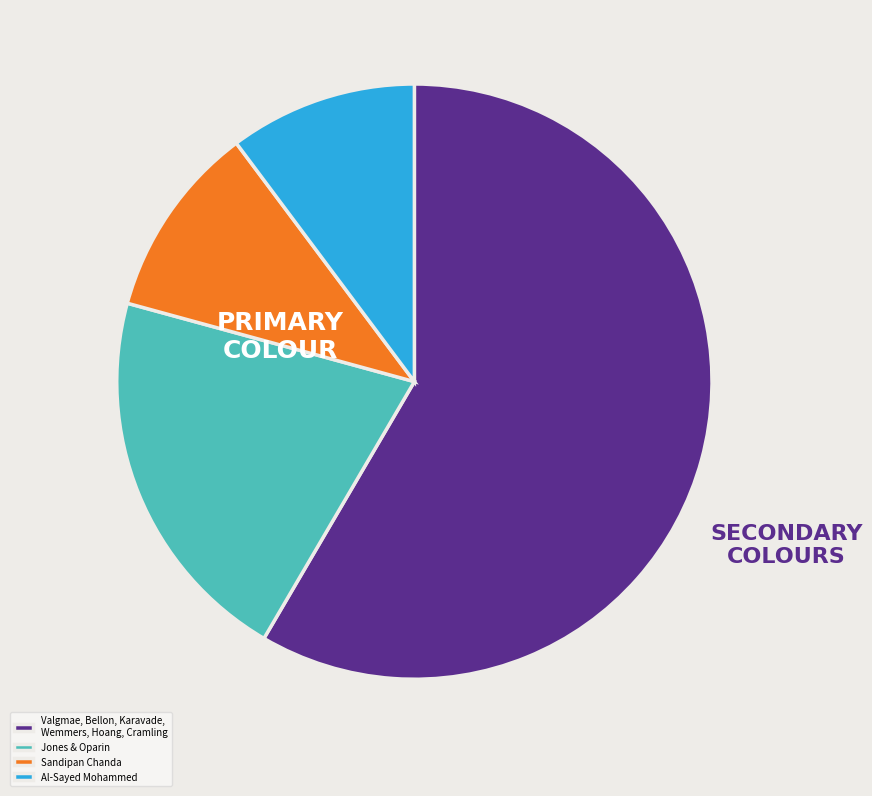

True or false: Al-Sayed Mohammed accounts for 1% of the total.

False